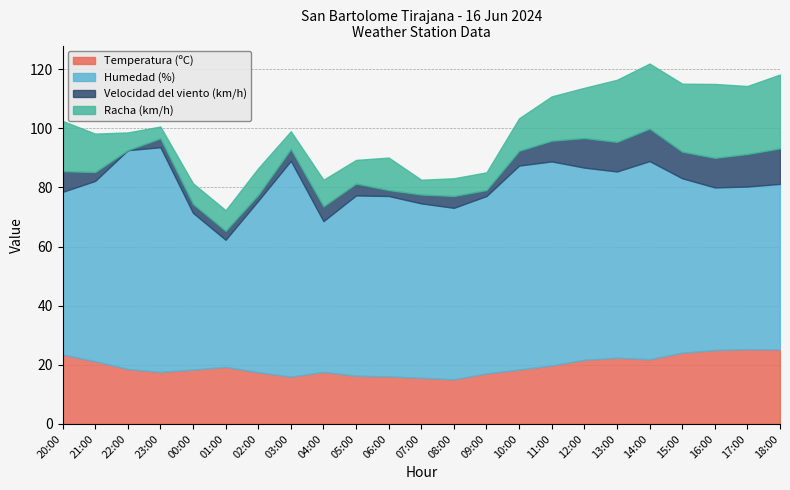

How many categories are shown in the chart?

23